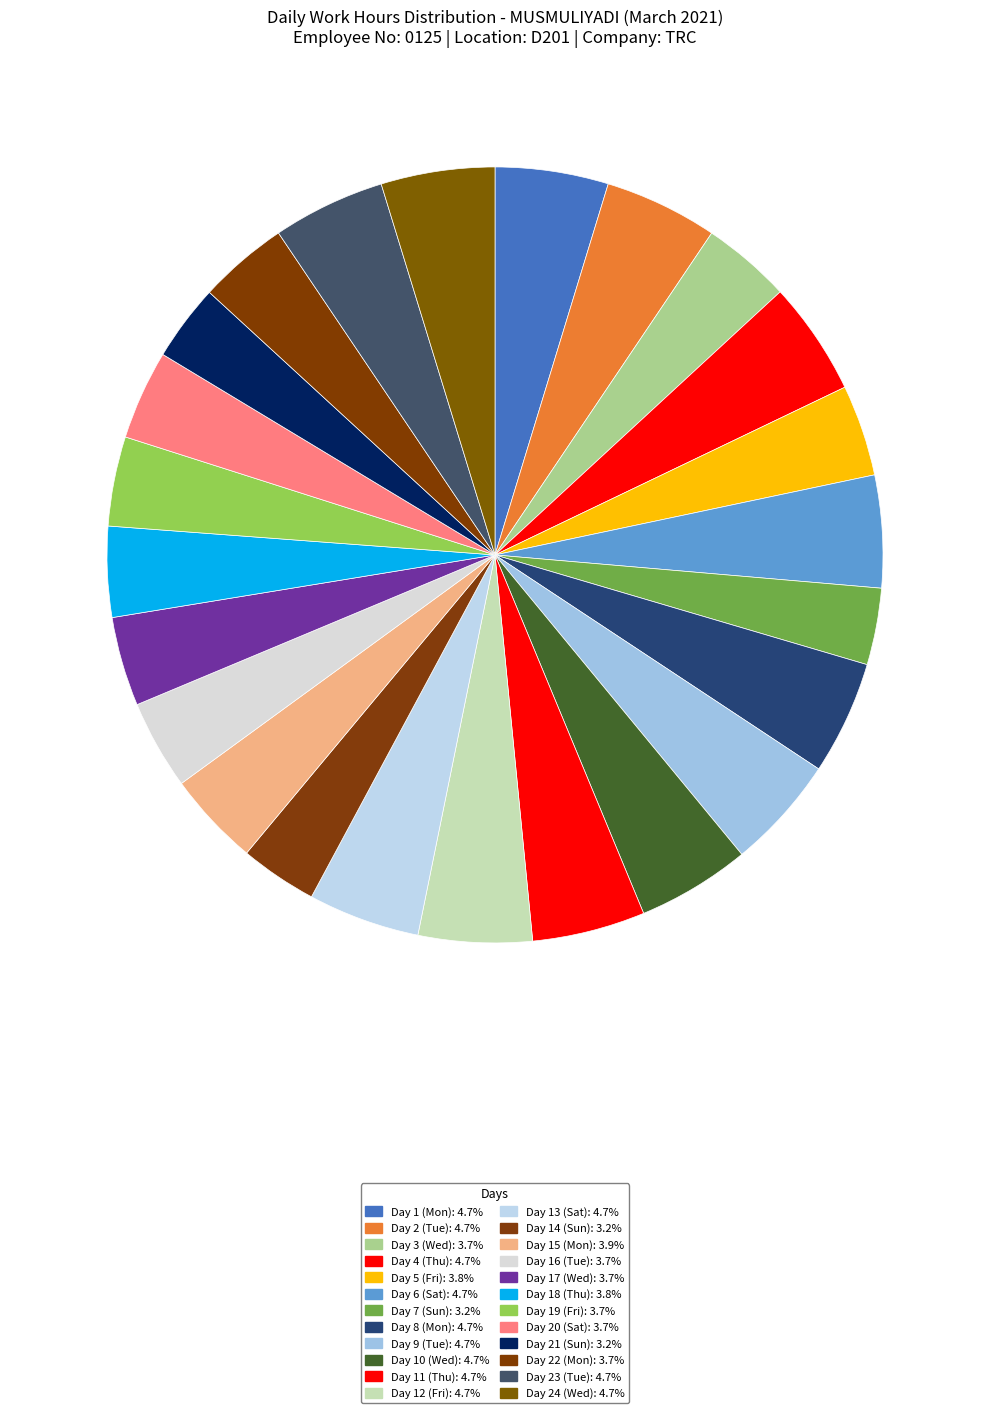

Does any single category account for the majority?

No